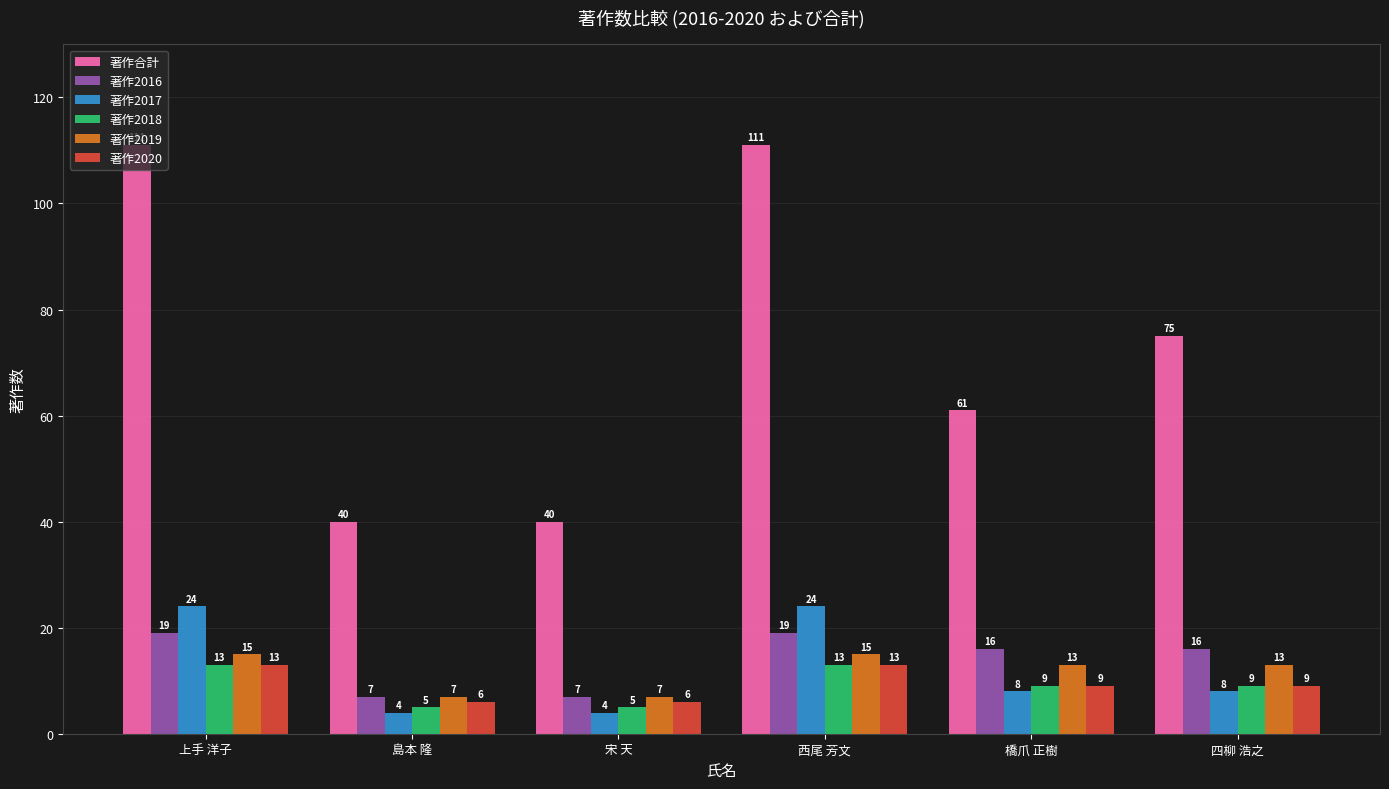

What is the value of the 著作合計 bar at the 4th from the left?

111